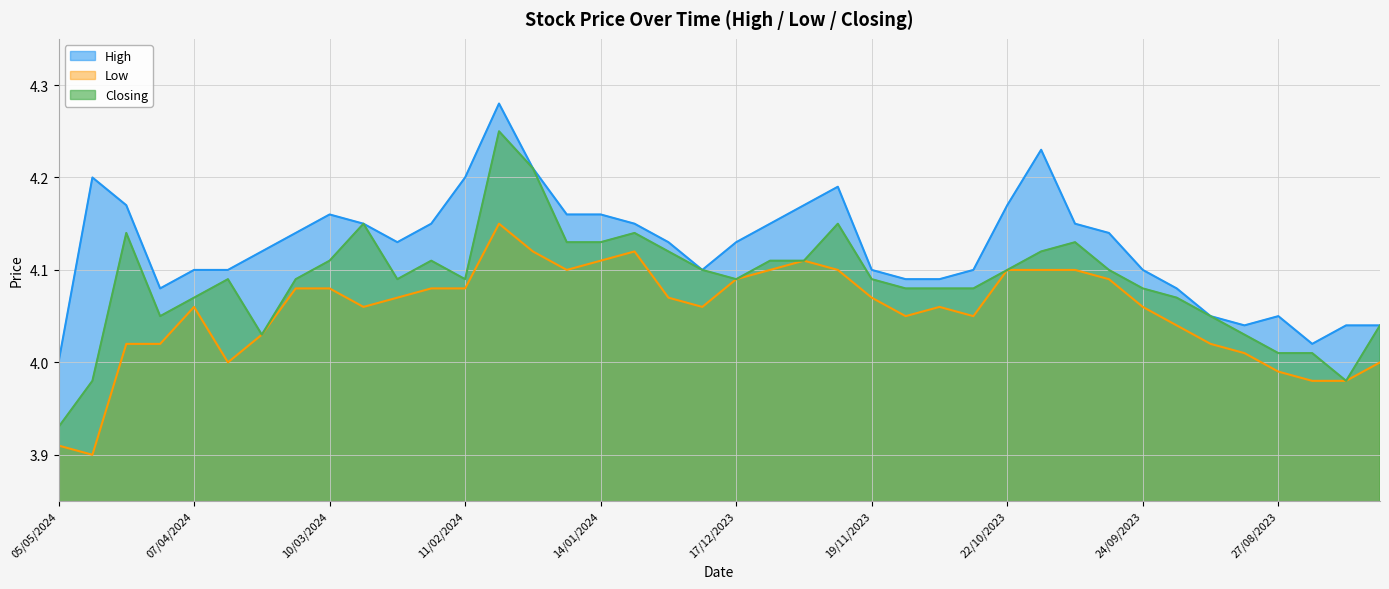

What is the average value of the Closing series?

4.1